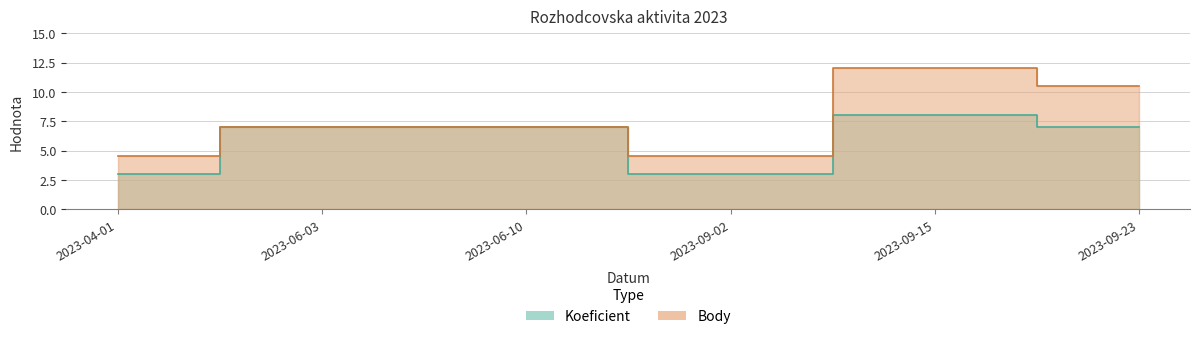

Which label corresponds to the smallest value in the chart?

2023-04-01